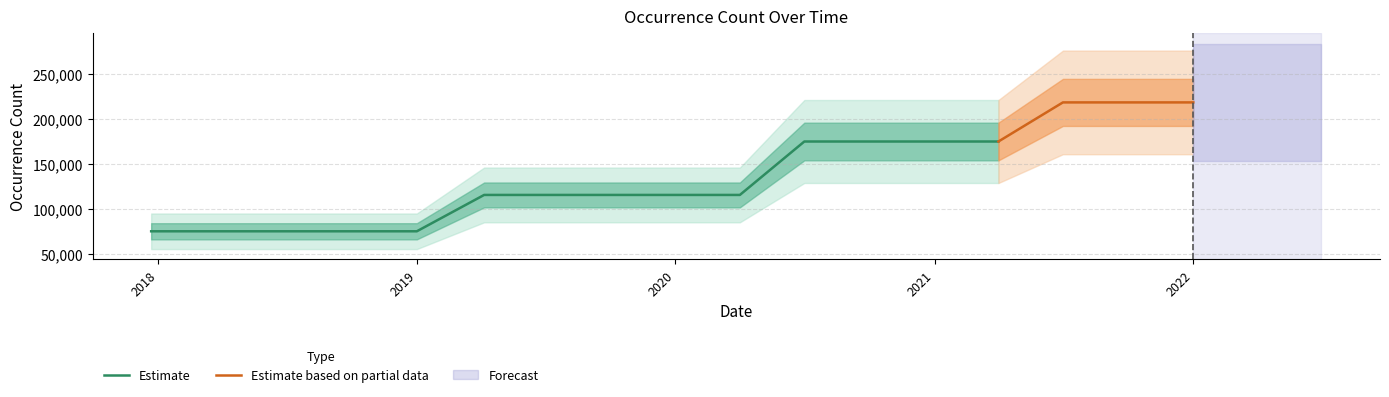

How many values are below 115598?

5